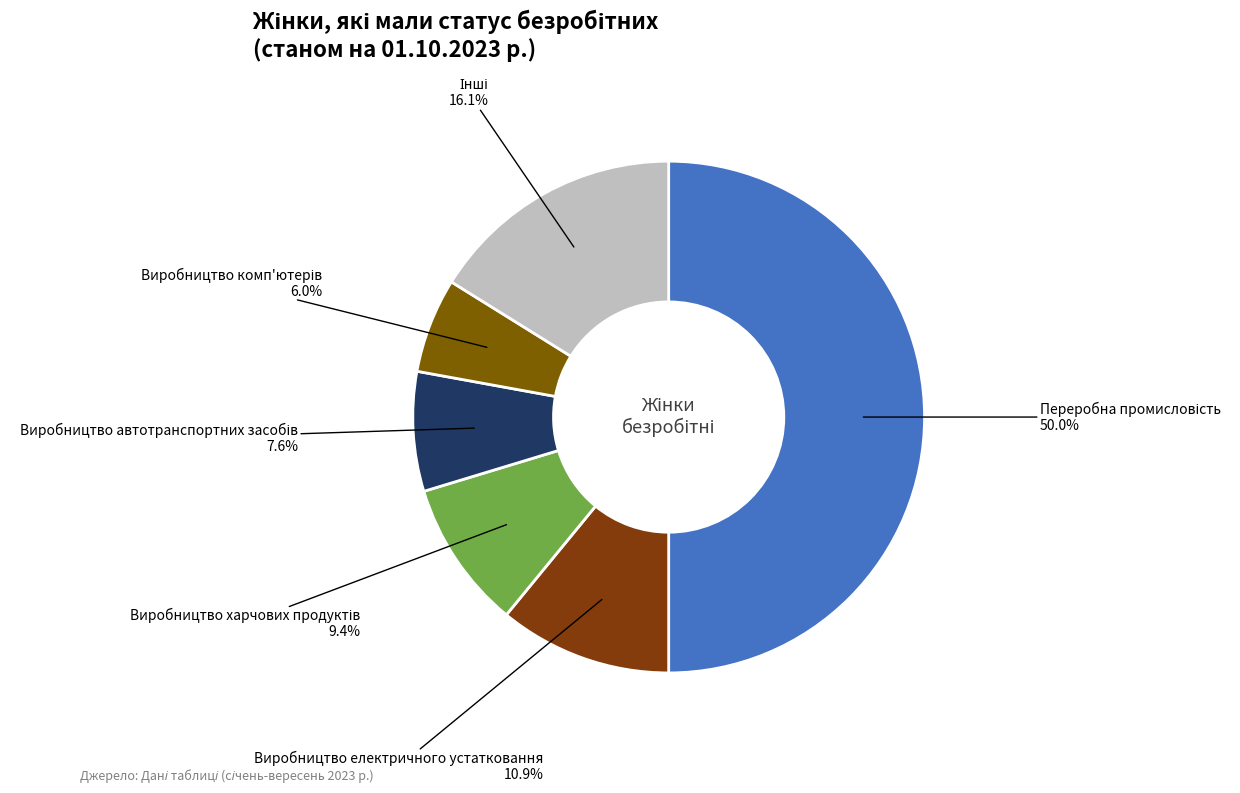

Which category has the biggest portion of the pie?

Переробна промисловість